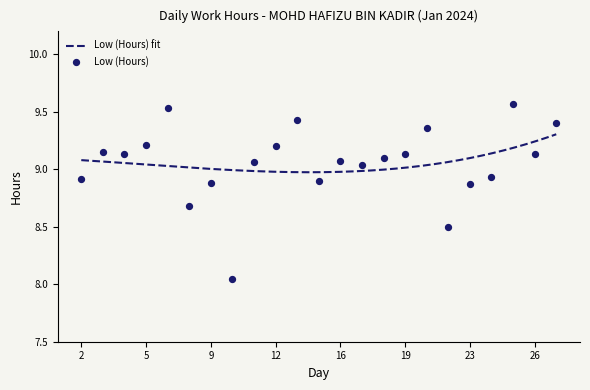

Between 2 and 15, which is larger?

2